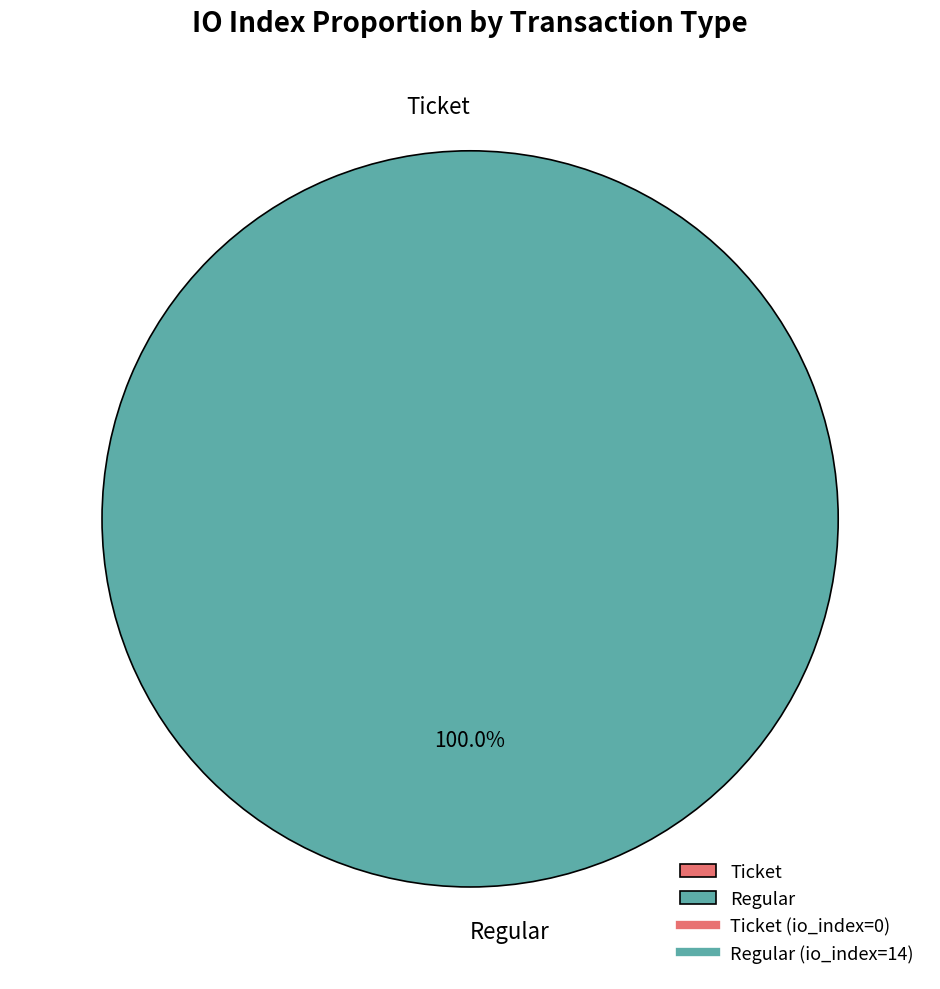

To the nearest percent, what portion does Regular (io_index=14) represent?

100%